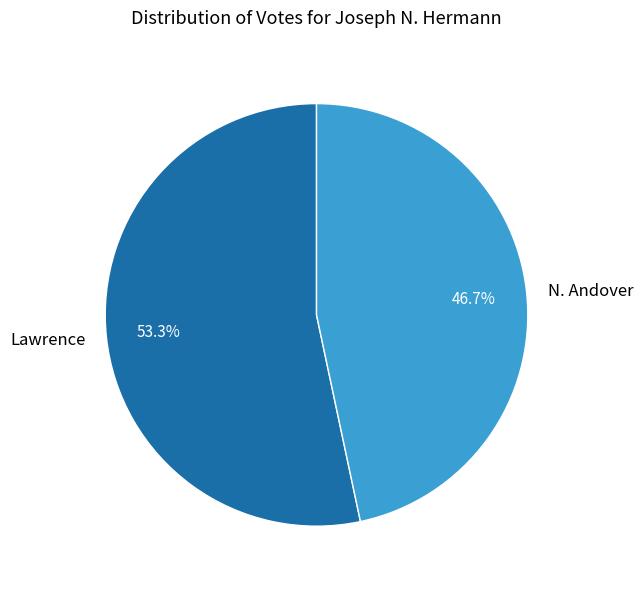

How many segments does this pie chart have?

2